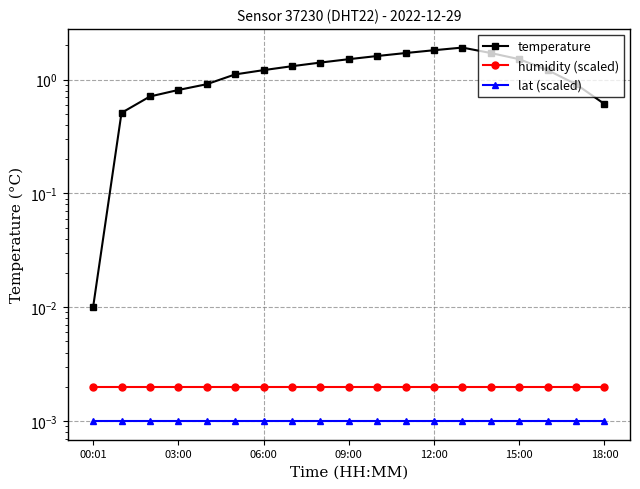

True or false: temperature and humidity (scaled) intersect in this chart.

False